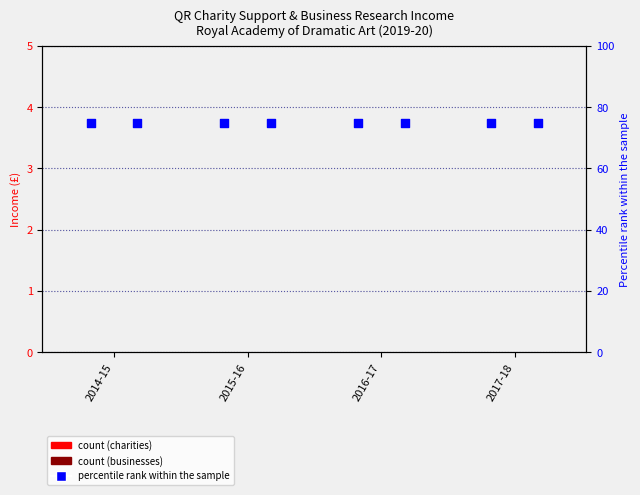

Is the value of percentile rank (charities) at 2016-17 greater than the value of percentile rank (businesses) at 2017-18?

No